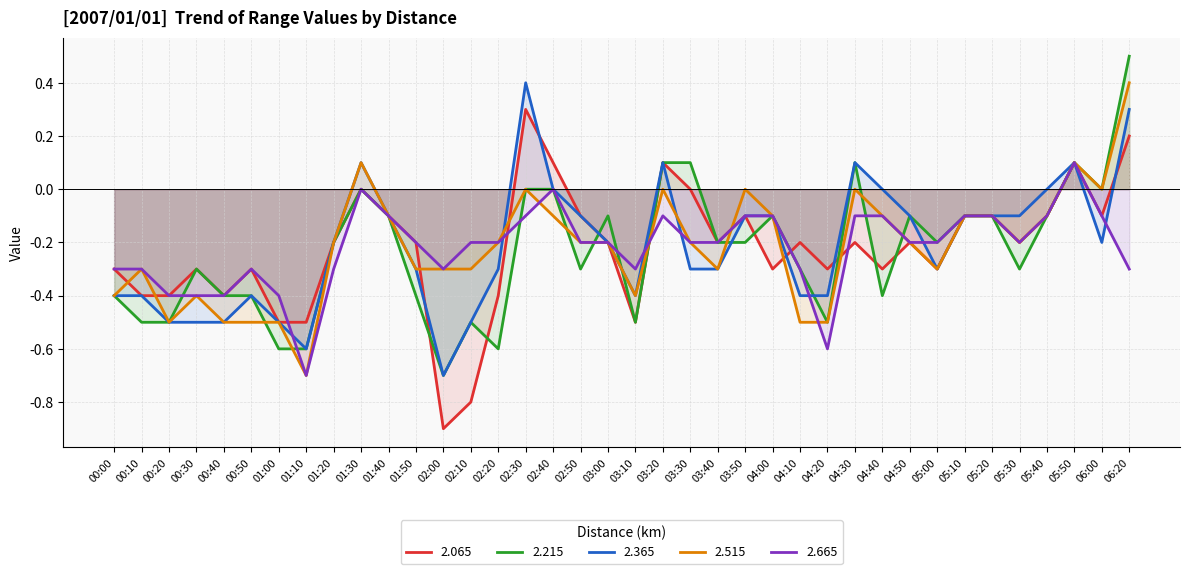

Between which two adjacent categories do 2.665 and 2.515 first intersect?

02:30 and 02:40